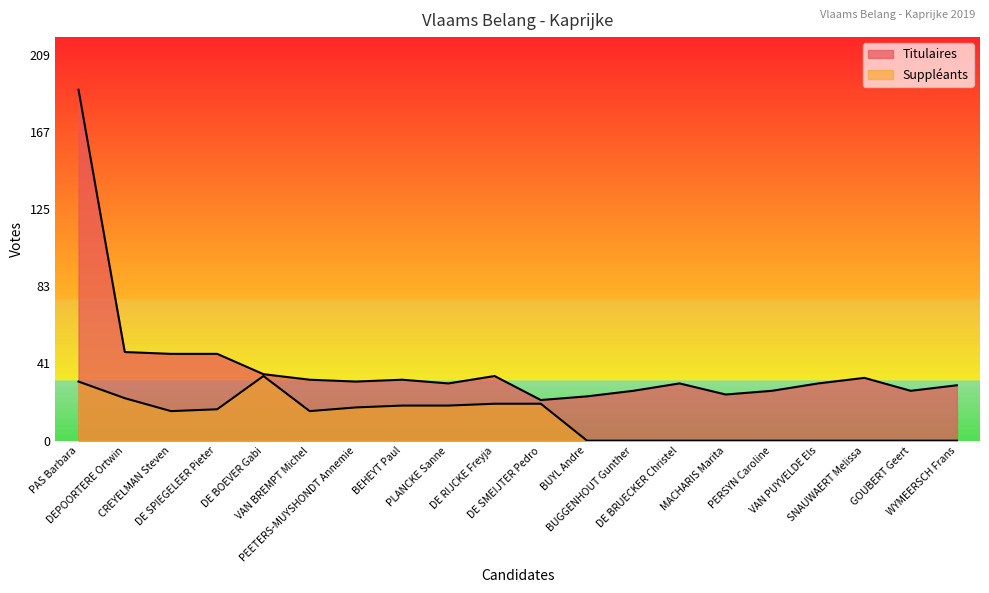

How many interior local valleys does the Suppleants series have?

2